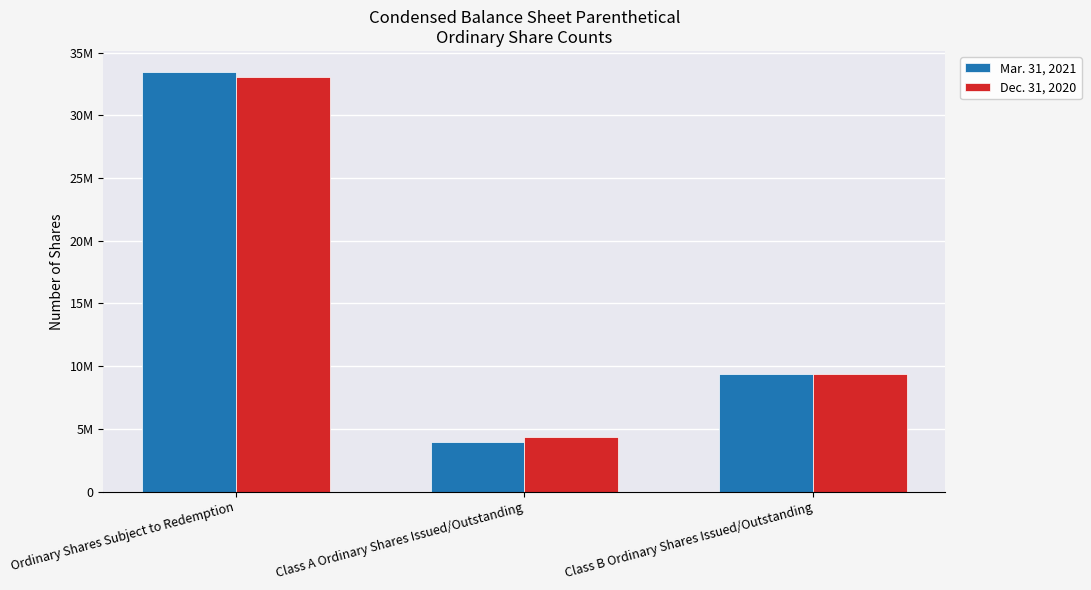

At which category is the sum across all series the highest?

Ordinary Shares Subject to Redemption